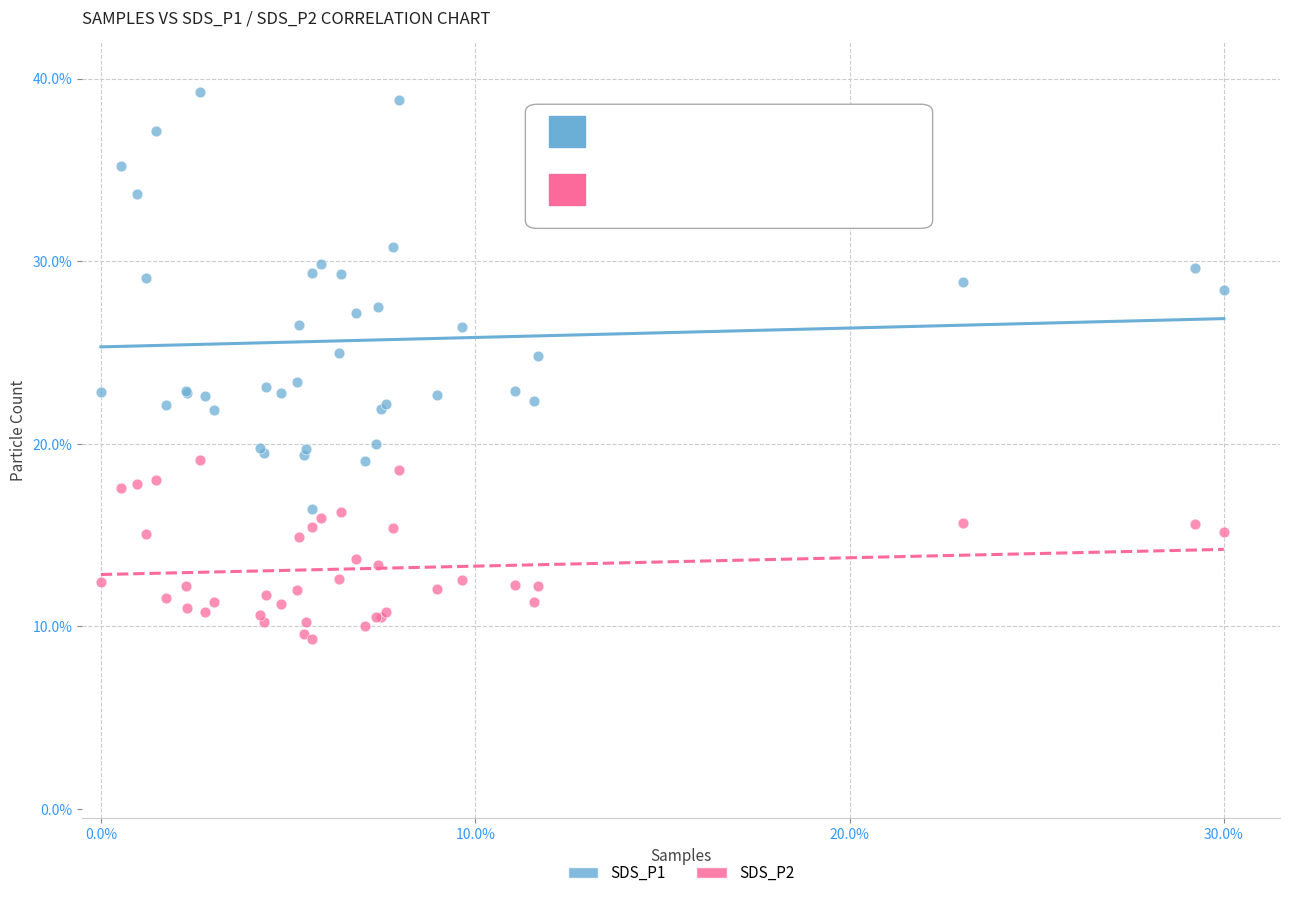

Which series has the widest spread of Y values?

SDS_P1